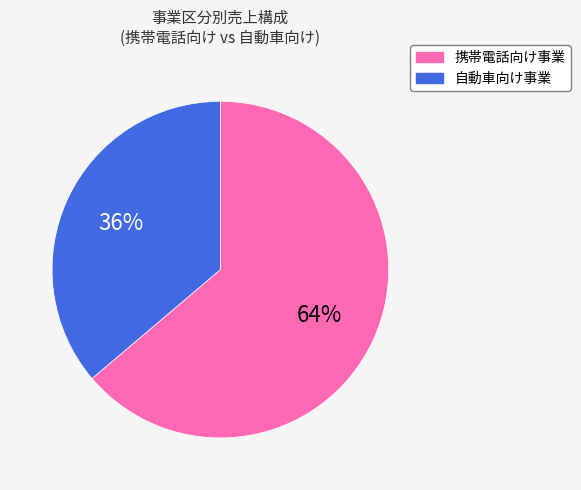

Which category has the smallest portion of the pie?

自動車向け事業